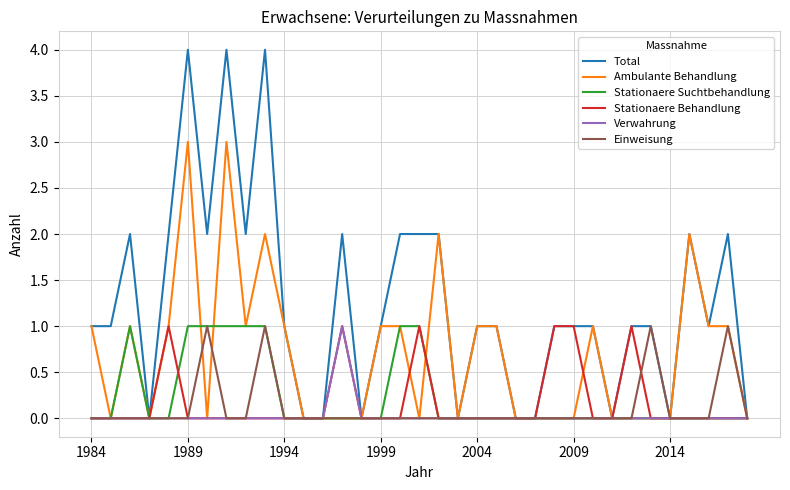

Count the number of data series in this chart.

6